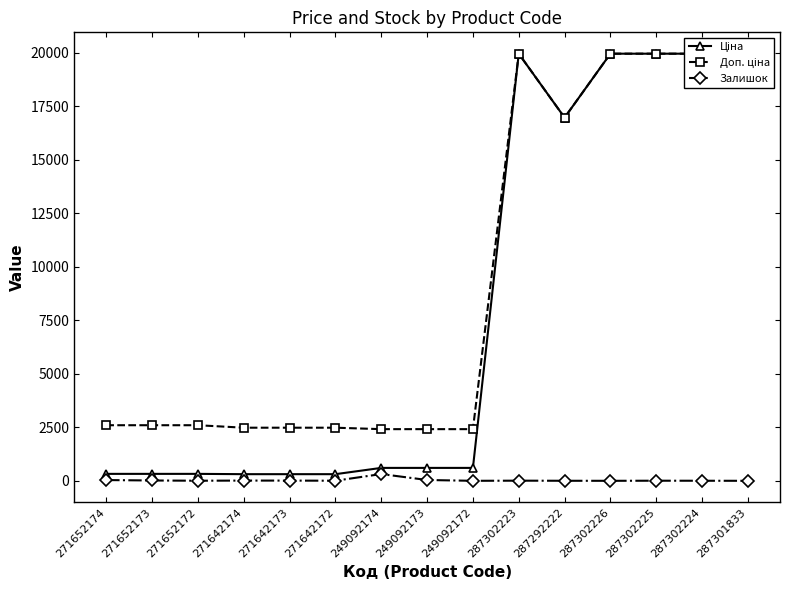

What is the spread (max minus min) of values at 271642173?

2472.4